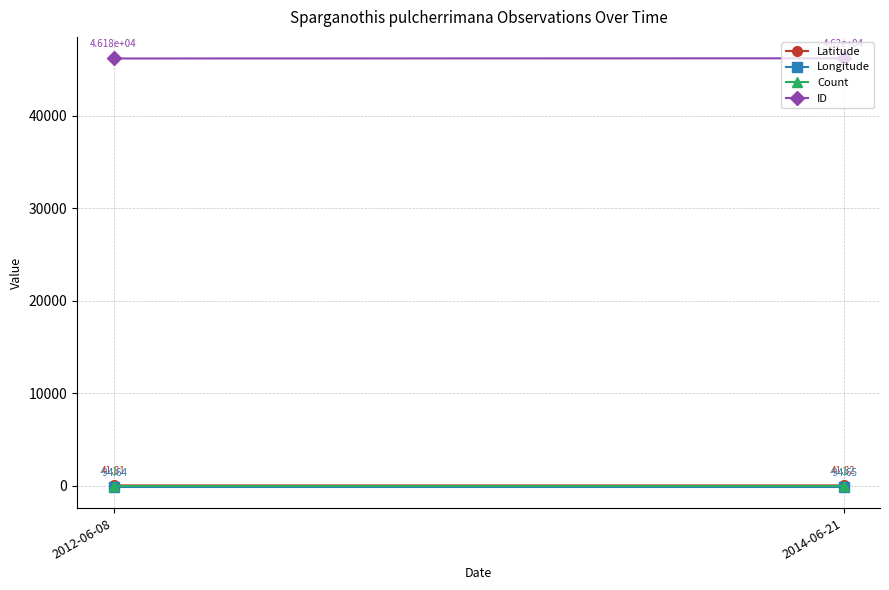

At which category does the chart reach its peak across all series?

2014-06-21